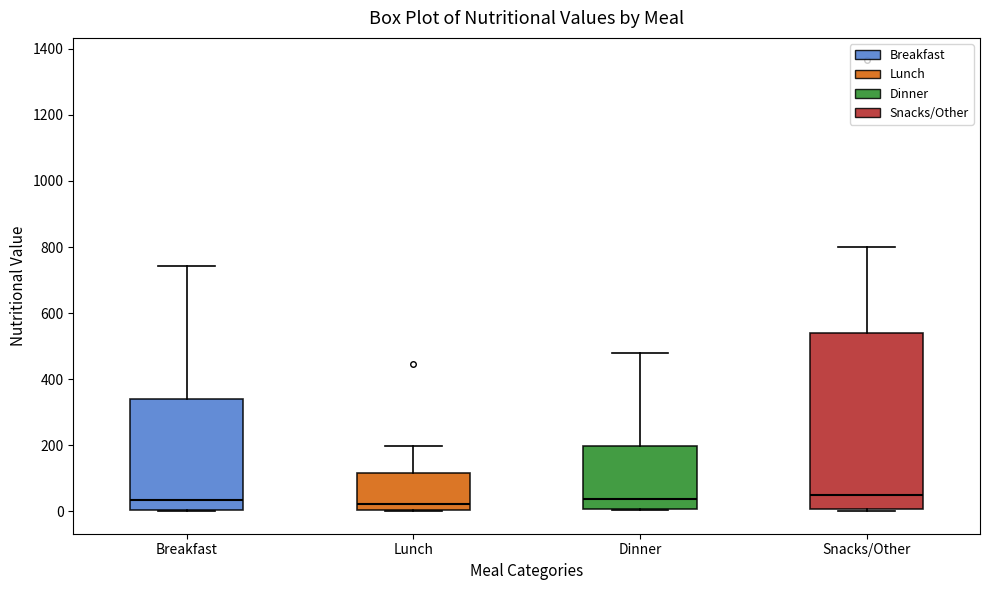

Reading left to right, read every box against the y-axis: the position of its median line, the range the box covers, and the ends of its whiskers. The values are not printed on the chart, so give them approximately, as read against the axis.

Breakfast: median 40, box 0 to 340, whiskers 0 to 740
Lunch: median 20, box 0 to 120, whiskers 0 to 200
Dinner: median 40, box 0 to 200, whiskers 0 to 480
Snacks/Other: median 40, box 0 to 540, whiskers 0 (just below the box's lower edge) to 800